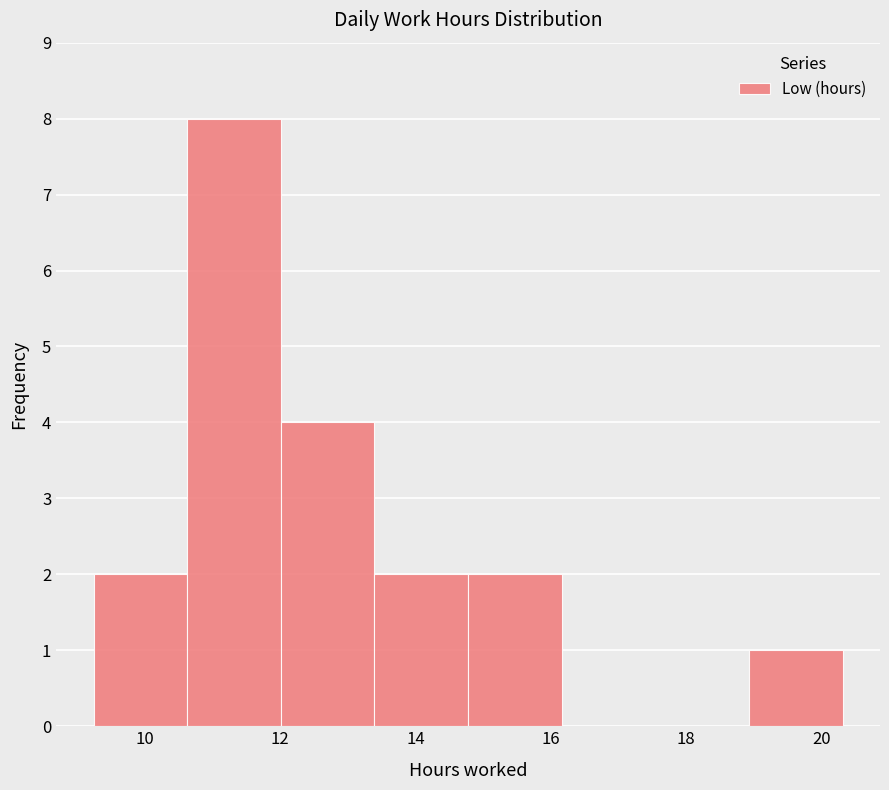

Reading left to right, transcribe this chart: for each bar, give the range it covers on the x-axis and its height. Neither the bar edges nor the heights are printed on the chart, so give them approximately, as read against the axes.

9.2 to 10.6: 2
10.6 to 12.0: 8
12.0 to 13.4: 4
13.4 to 14.8: 2
14.8 to 16.2: 2
16.2 to 17.6: 0
17.6 to 19.0: 0
19.0 to 20.4: 1